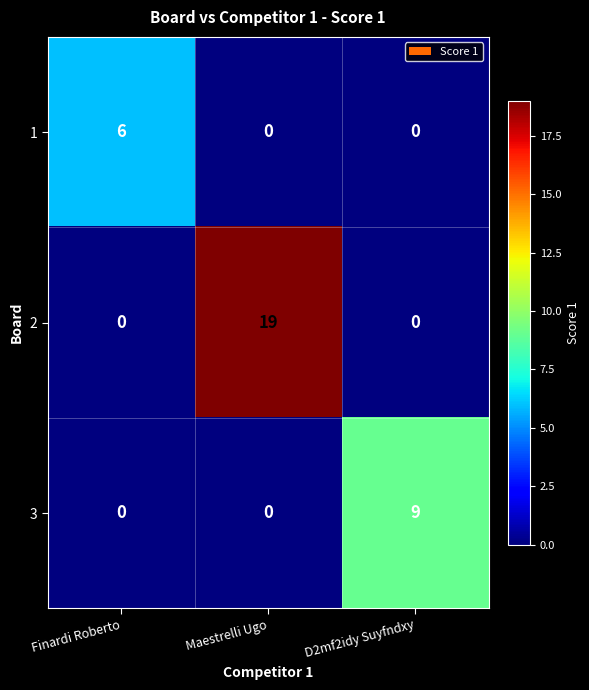

Is it true that 2 equals -9 at Finardi Roberto?

False